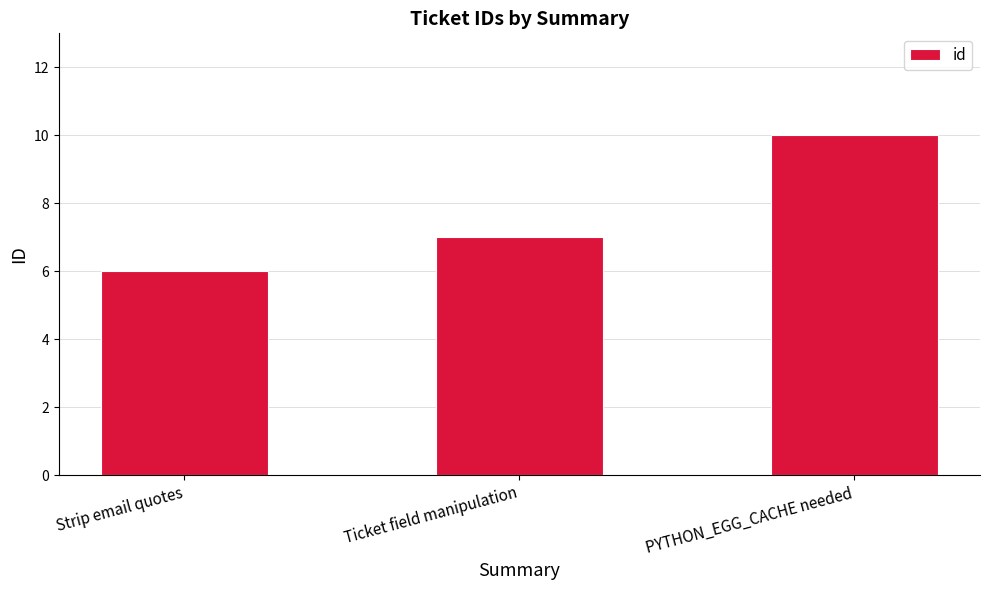

How many values are between 6 and 10?

3